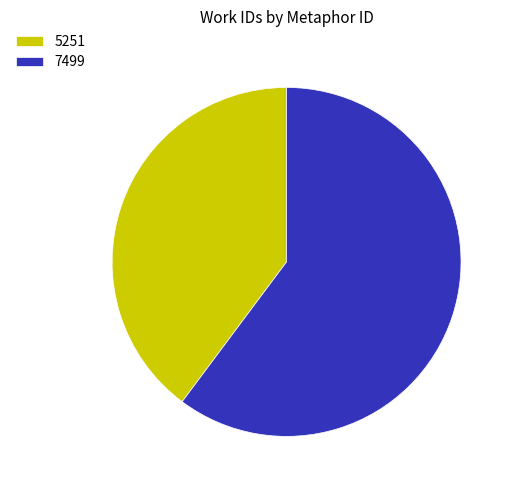

True or false: 5251 accounts for 53% of the total.

False